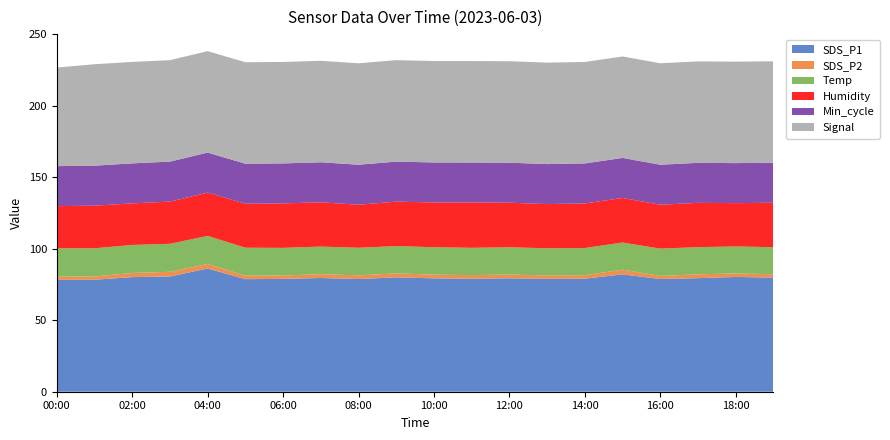

What is the lowest value of the SDS_P1 series?

78.3